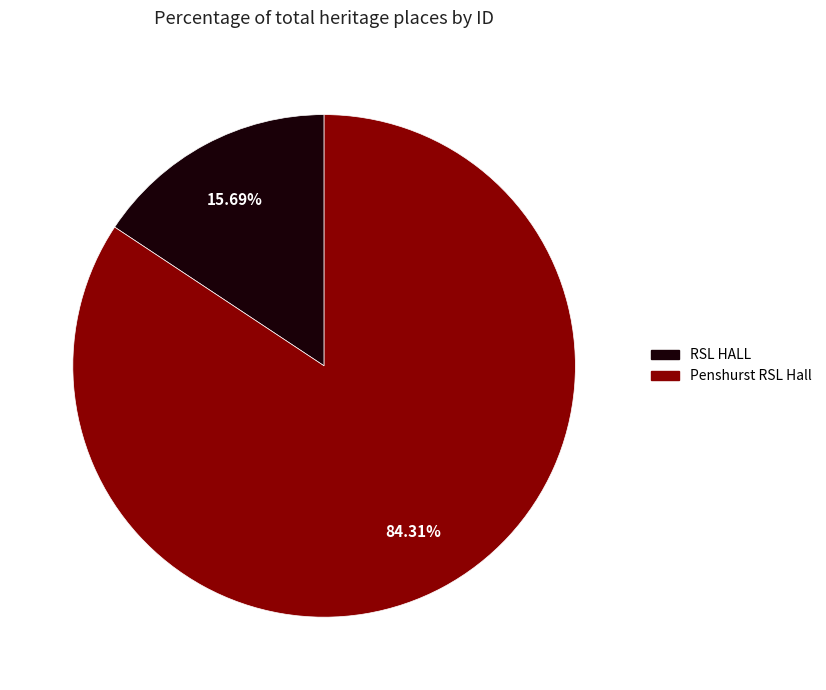

Does Penshurst RSL Hall account for over 50% of the chart?

Yes